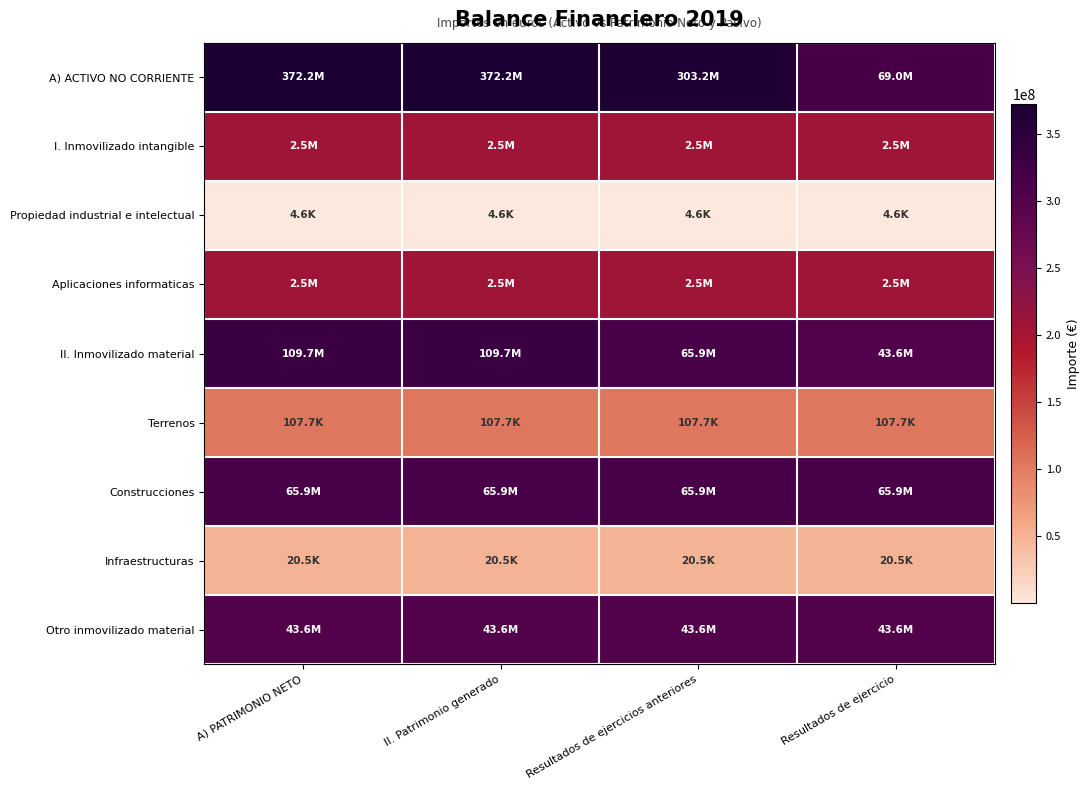

Reading right to left, list all the values displayed in this chart.

A) ACTIVO NO CORRIENTE: Resultados de ejercicio=7.8	Resultados de ejercicios anteriores=8.5	II. Patrimonio generado=8.6	A) PATRIMONIO NETO=8.6
I. Inmovilizado intangible: Resultados de ejercicio=6.4	Resultados de ejercicios anteriores=6.4	II. Patrimonio generado=6.4	A) PATRIMONIO NETO=6.4
Propiedad industrial e intelectual: Resultados de ejercicio=3.7	Resultados de ejercicios anteriores=3.7	II. Patrimonio generado=3.7	A) PATRIMONIO NETO=3.7
Aplicaciones informaticas: Resultados de ejercicio=6.4	Resultados de ejercicios anteriores=6.4	II. Patrimonio generado=6.4	A) PATRIMONIO NETO=6.4
II. Inmovilizado material: Resultados de ejercicio=7.6	Resultados de ejercicios anteriores=7.8	II. Patrimonio generado=8.0	A) PATRIMONIO NETO=8.0
Terrenos: Resultados de ejercicio=5.0	Resultados de ejercicios anteriores=5.0	II. Patrimonio generado=5.0	A) PATRIMONIO NETO=5.0
Construcciones: Resultados de ejercicio=7.8	Resultados de ejercicios anteriores=7.8	II. Patrimonio generado=7.8	A) PATRIMONIO NETO=7.8
Infraestructuras: Resultados de ejercicio=4.3	Resultados de ejercicios anteriores=4.3	II. Patrimonio generado=4.3	A) PATRIMONIO NETO=4.3
Otro inmovilizado material: Resultados de ejercicio=7.6	Resultados de ejercicios anteriores=7.6	II. Patrimonio generado=7.6	A) PATRIMONIO NETO=7.6